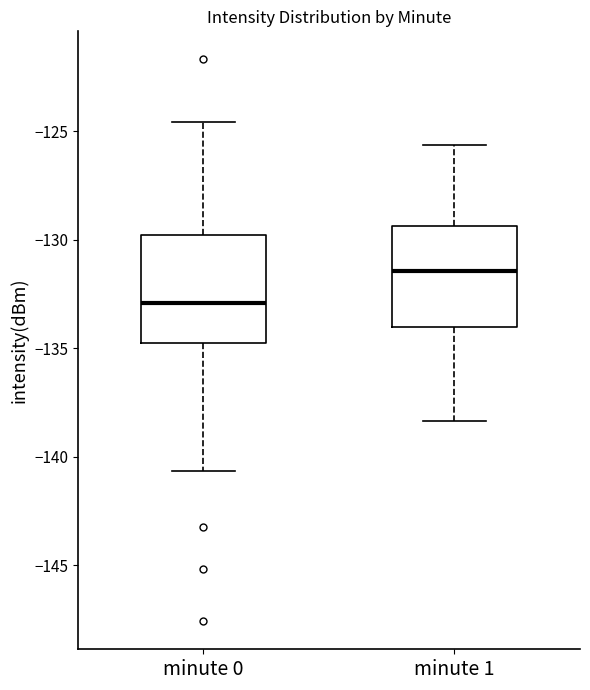

Reading left to right, transcribe this box plot: for each box, give where its median line is, the range the box spans, and where its two whiskers end, as read against the y-axis. The values are not printed on the chart, so give them approximately, as read against the axis.

minute 0: median -133.0, box -134.5 to -130.0, whiskers -140.5 to -124.5
minute 1: median -131.5, box -134.0 to -129.5, whiskers -138.5 to -125.5